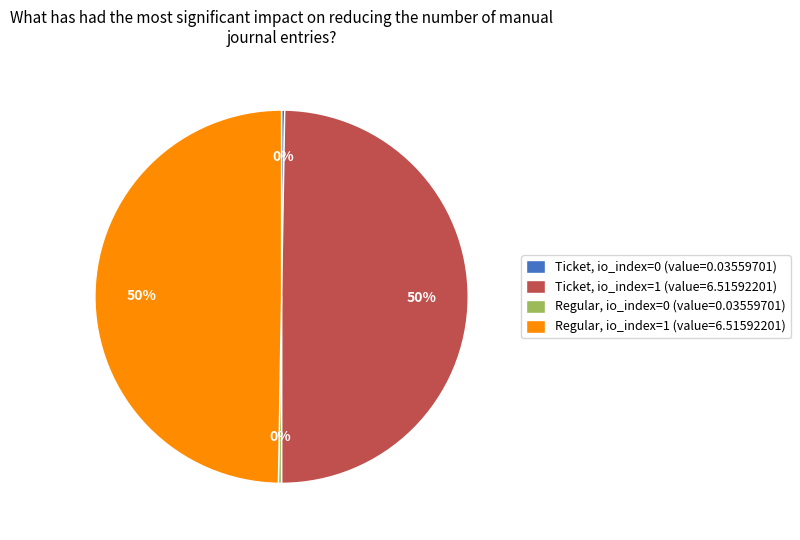

Is it true that Regular, io_index=1 (value=6.51592201) is 39% of the pie?

False